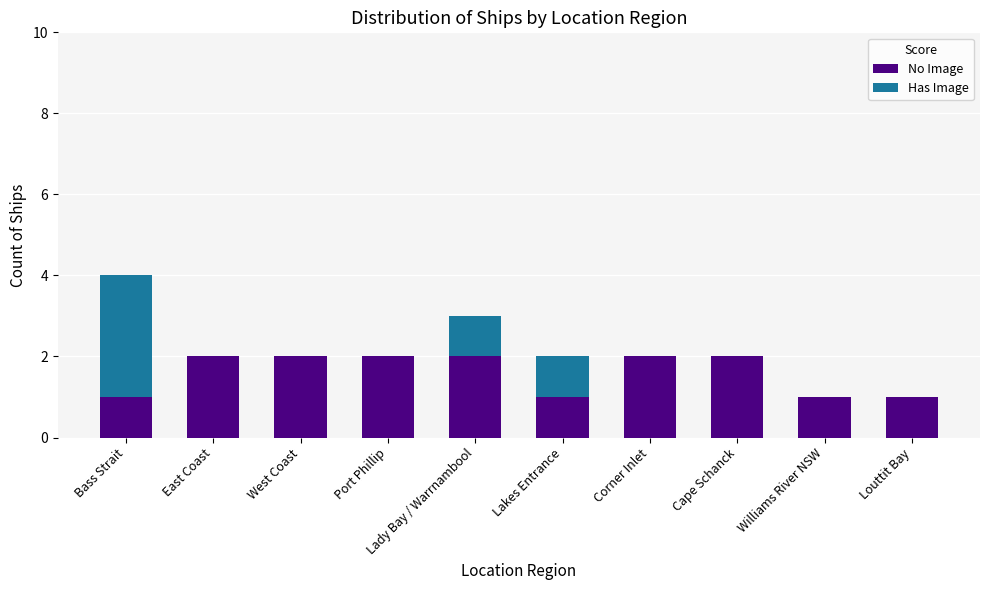

What is the sum of all No Image values?

16